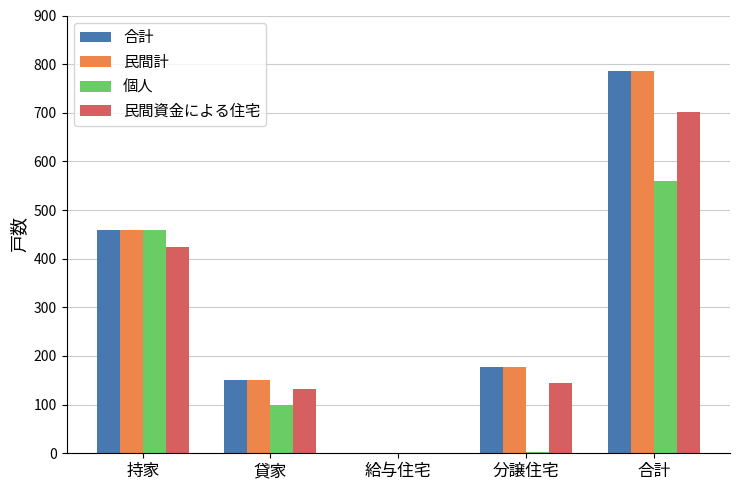

What is the total value across all series at 持家?

1798